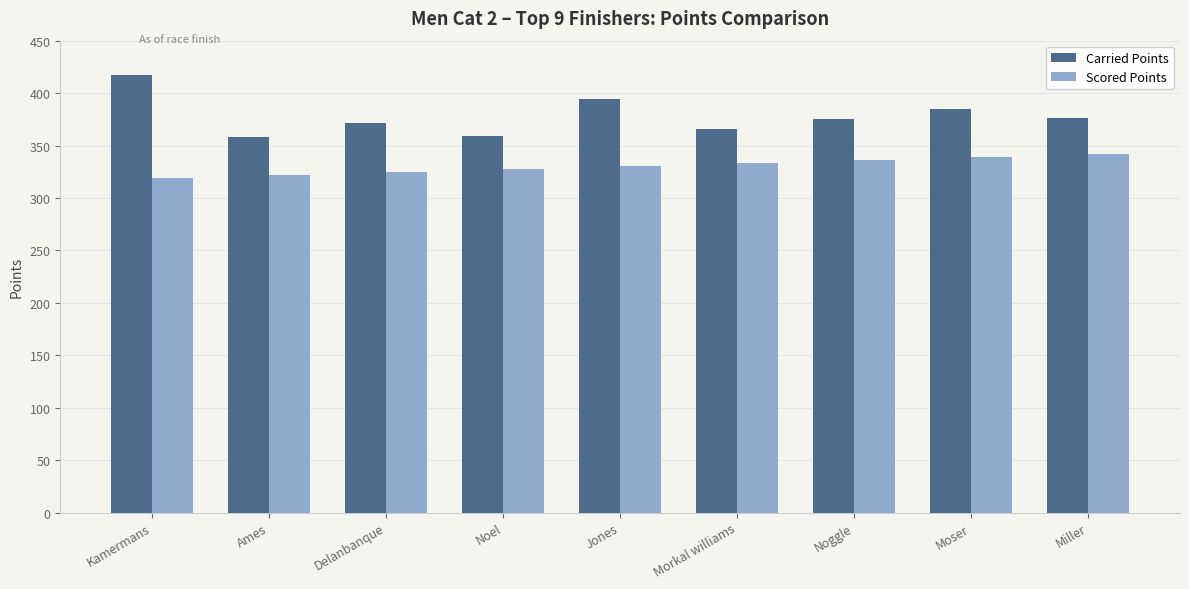

What value does the Scored Points series have at Noel?

327.6